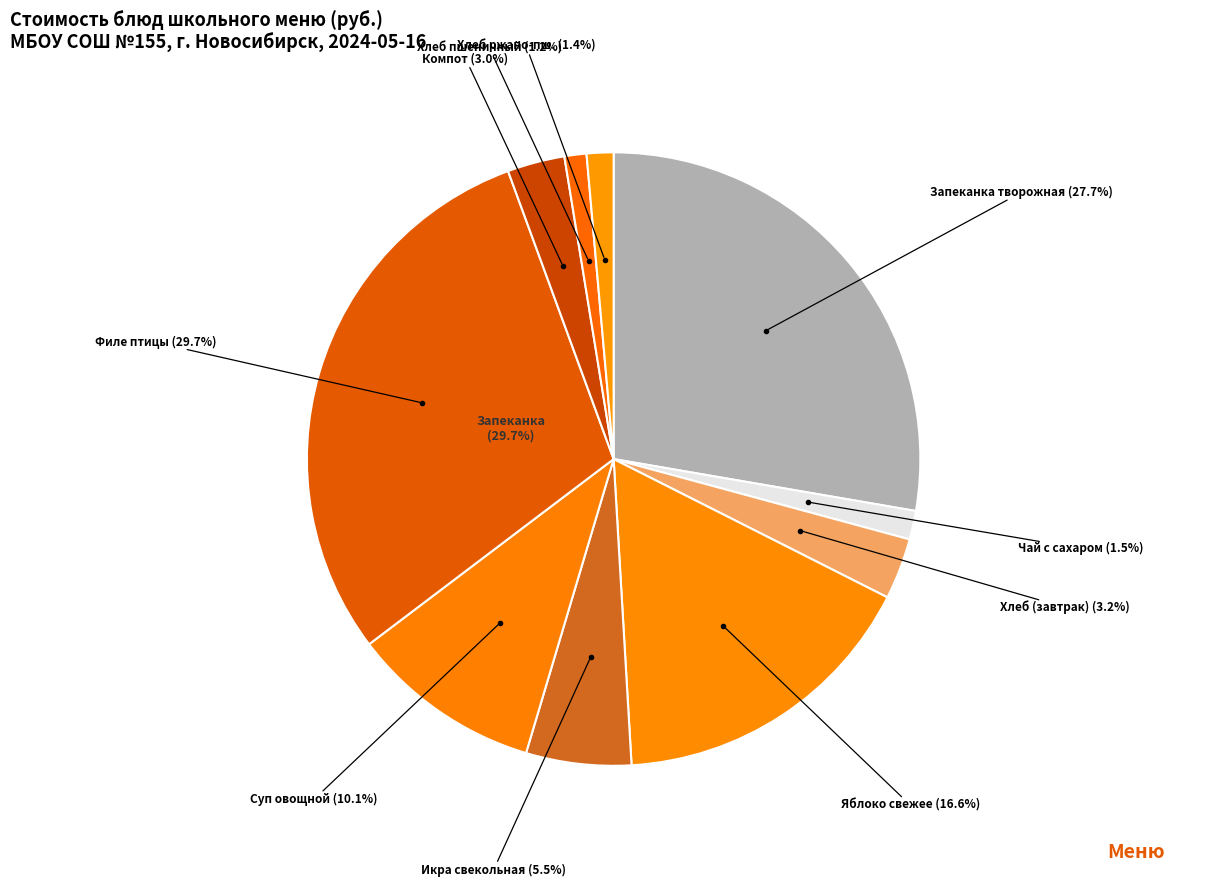

Rank the categories by value from lowest to highest.

Хлеб пшеничный (обед), Хлеб ржано-пшеничный (обед), Чай с сахаром, Компот из смеси сухофруктов, Хлеб пшеничный / Хлеб ржано-пшеничный, Икра свекольная, Суп из овощей со сметаной, Яблоко свежее, Запеканка из творога с соусом из кураги, Филе птицы тушеное в сметанном соусе